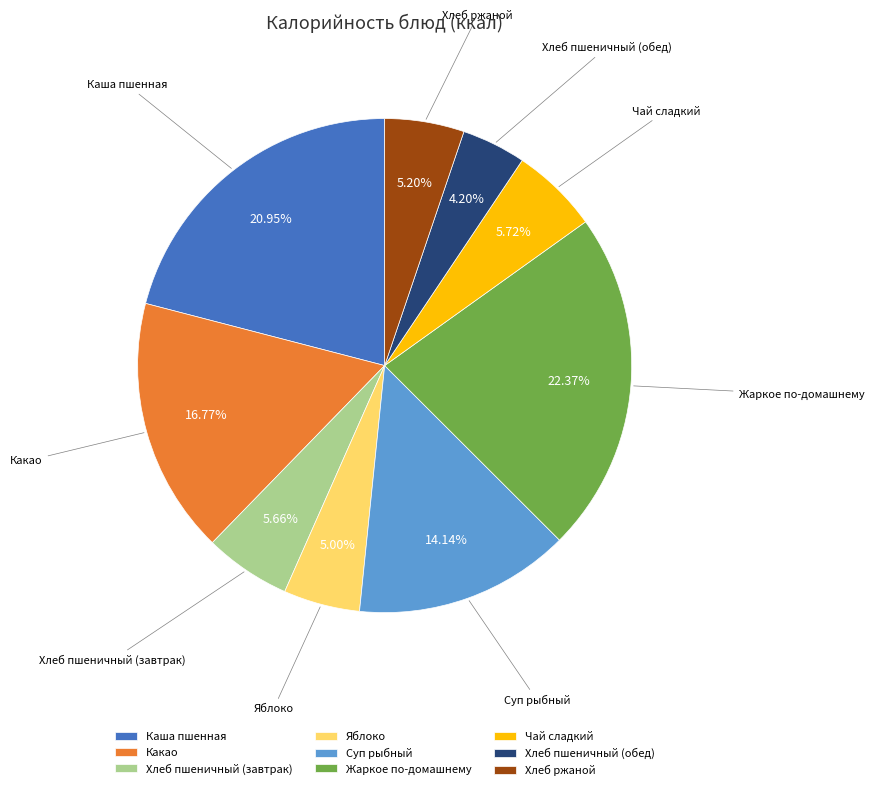

To the nearest percent, what is the difference between the largest and smallest slice percentages?

18%